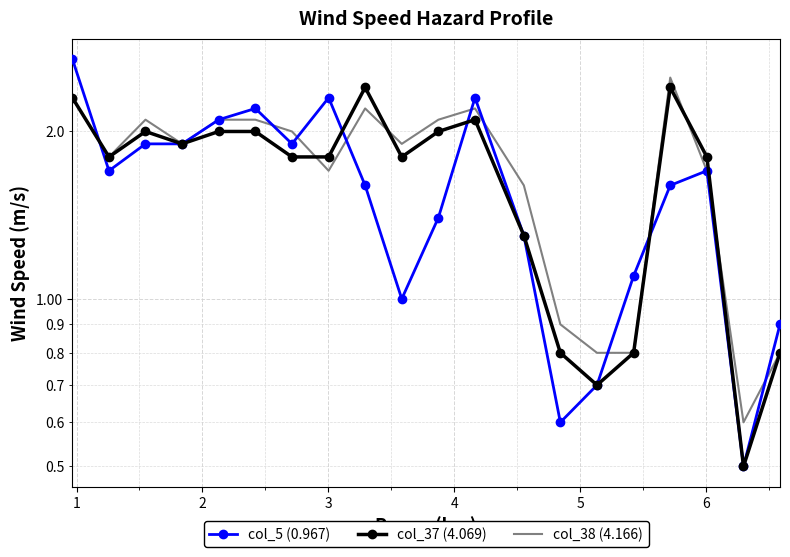

What is the difference between the maximum and minimum values in the col_5 (0.967) series?

2.2